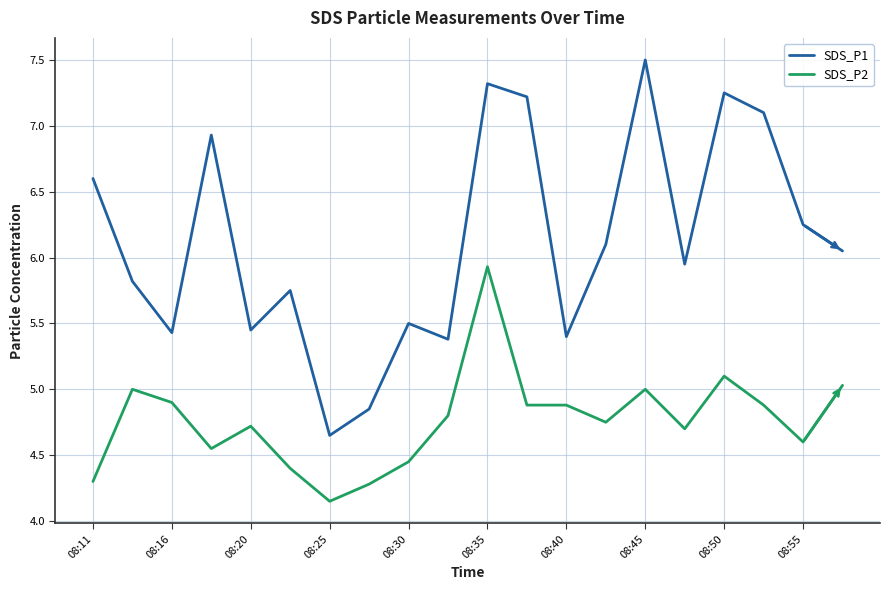

How many categories are shown in the chart?

20